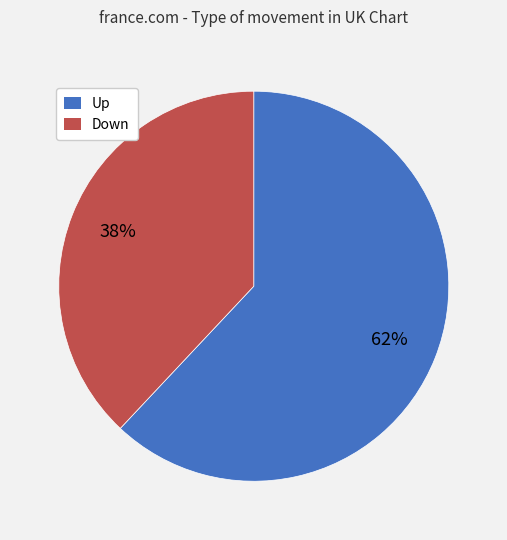

Does any single category account for the majority?

Yes